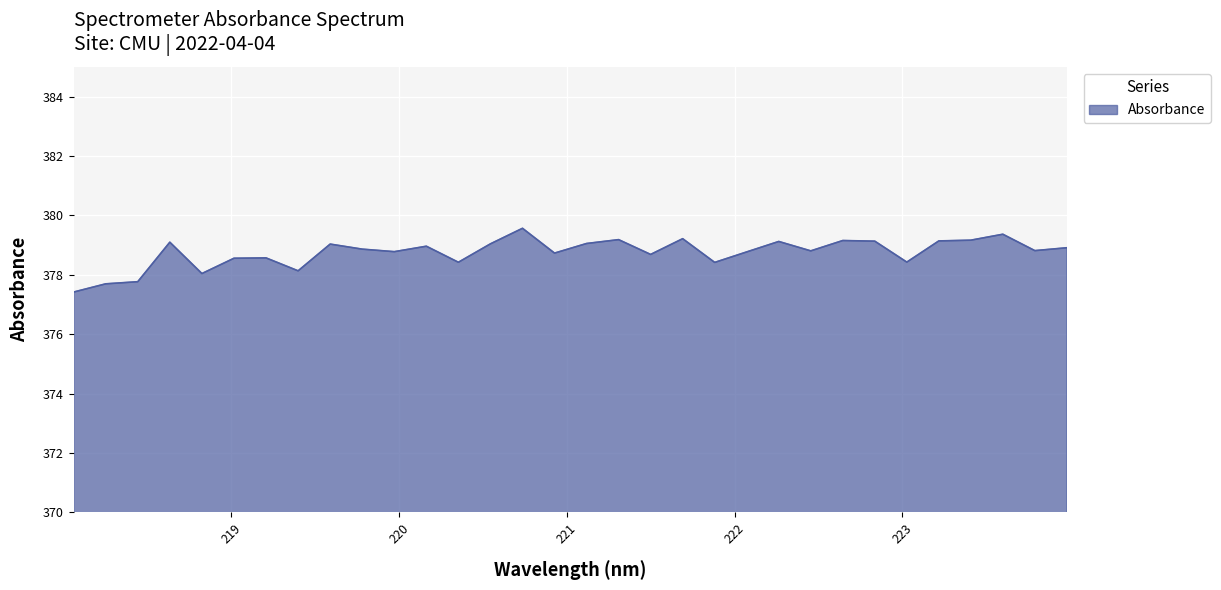

What is the greatest value displayed?

379.6